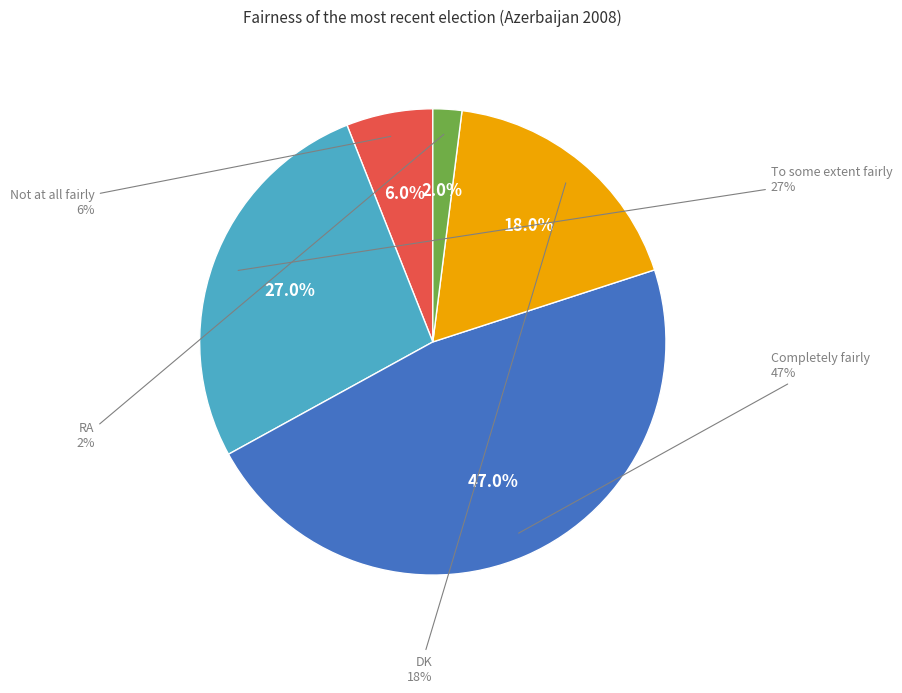

Is the sum of Not at all fairly and DK greater than half?

No